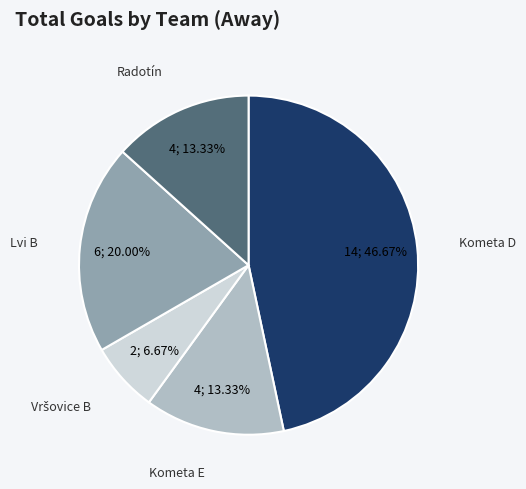

Approximately how many times larger is the value at Kometa E compared to Radotín?

1.0